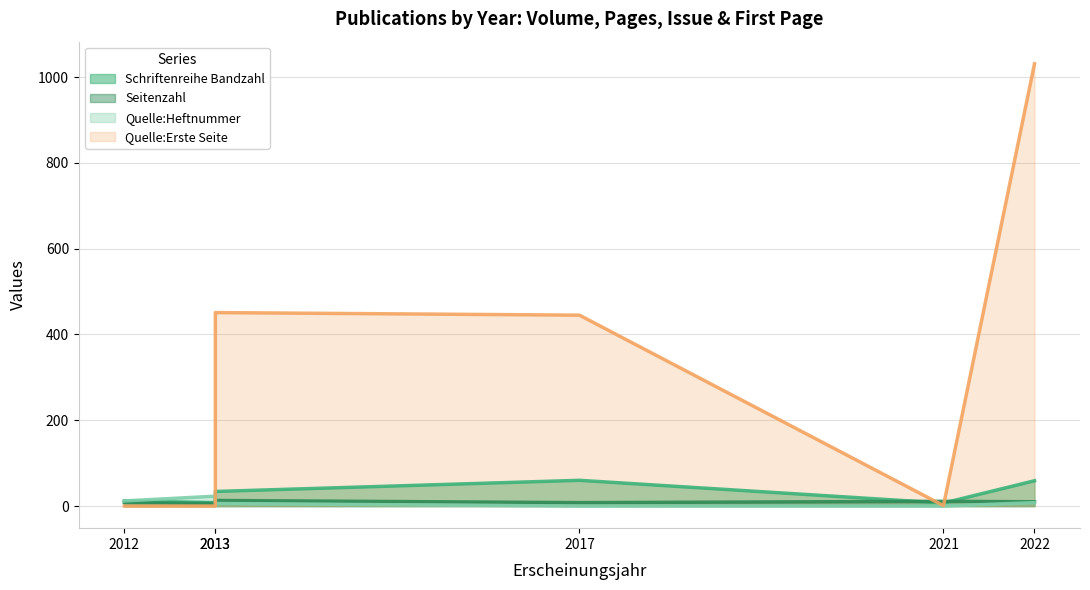

Does the chart display data point markers on the line(s)?

No